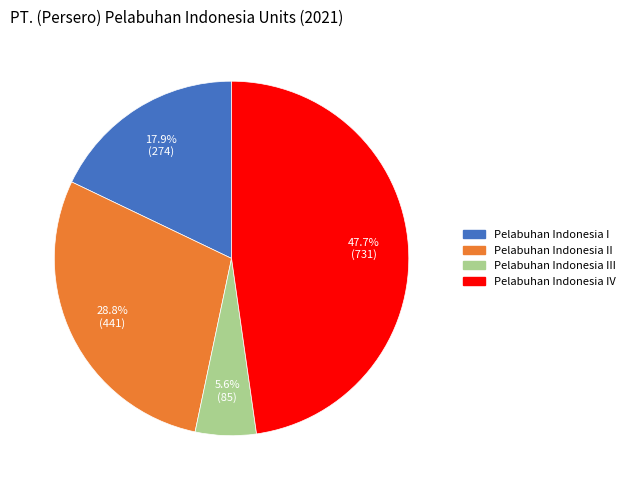

Does any single category account for the majority?

No